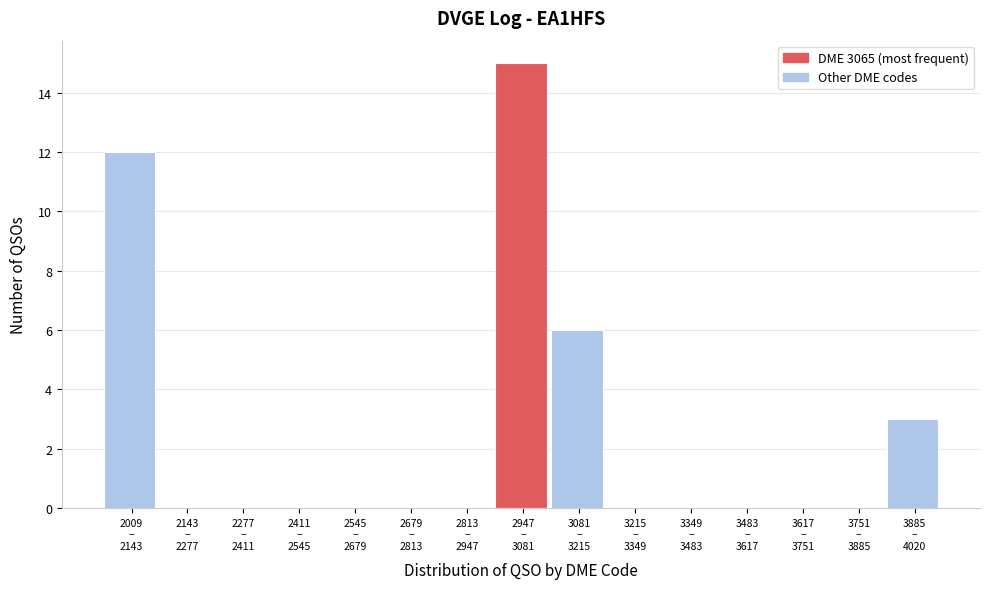

What is the maximum value shown in the chart?

15